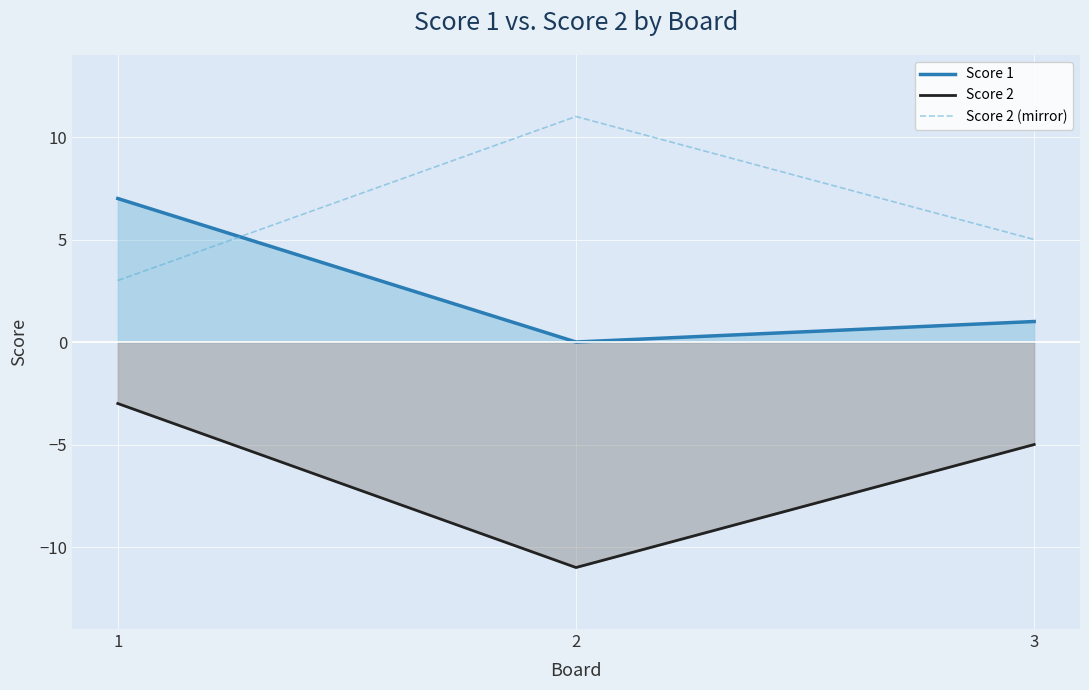

The Score 2 series shows -3 at 3. True or false?

False